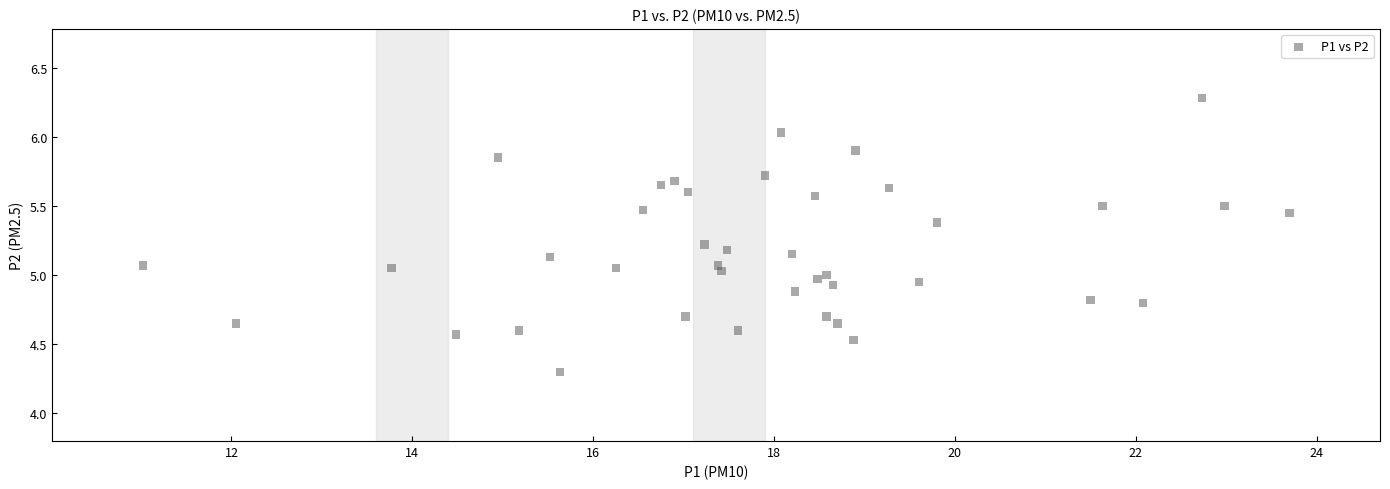

What is the range of X values (max minus min)?

12.7